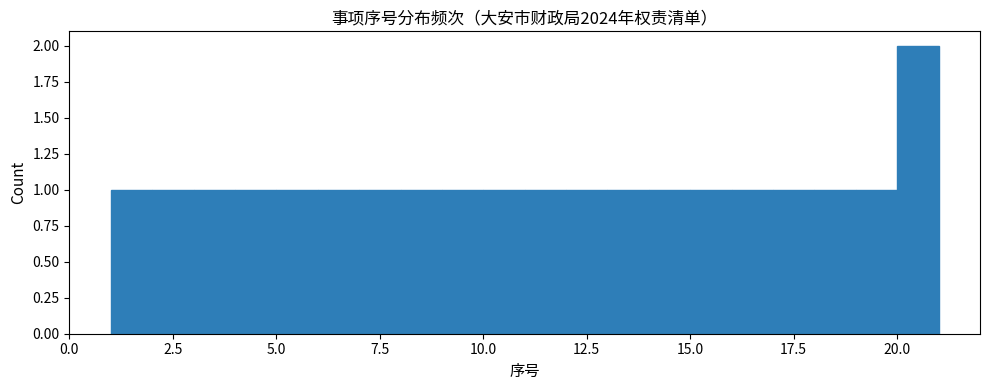

Around what value on the x-axis is the tallest bar? Give the approximate position of its centre, as read against the axis.

20.5